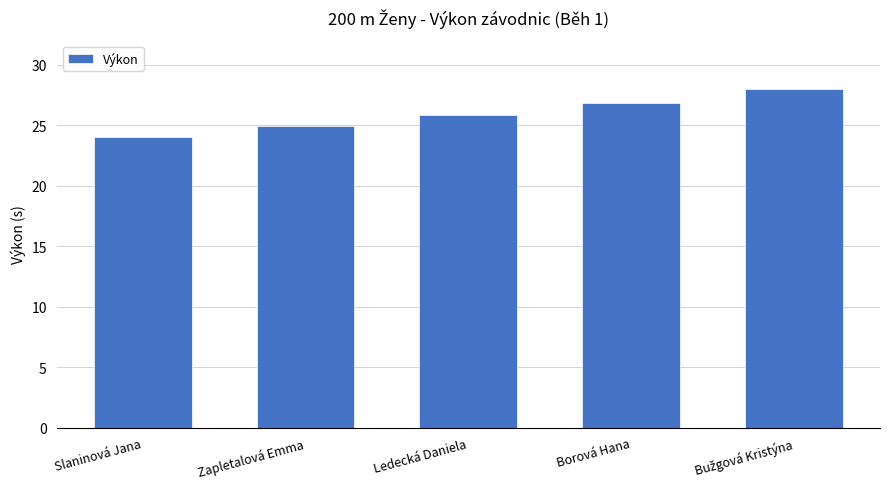

How many bars are there in total?

5